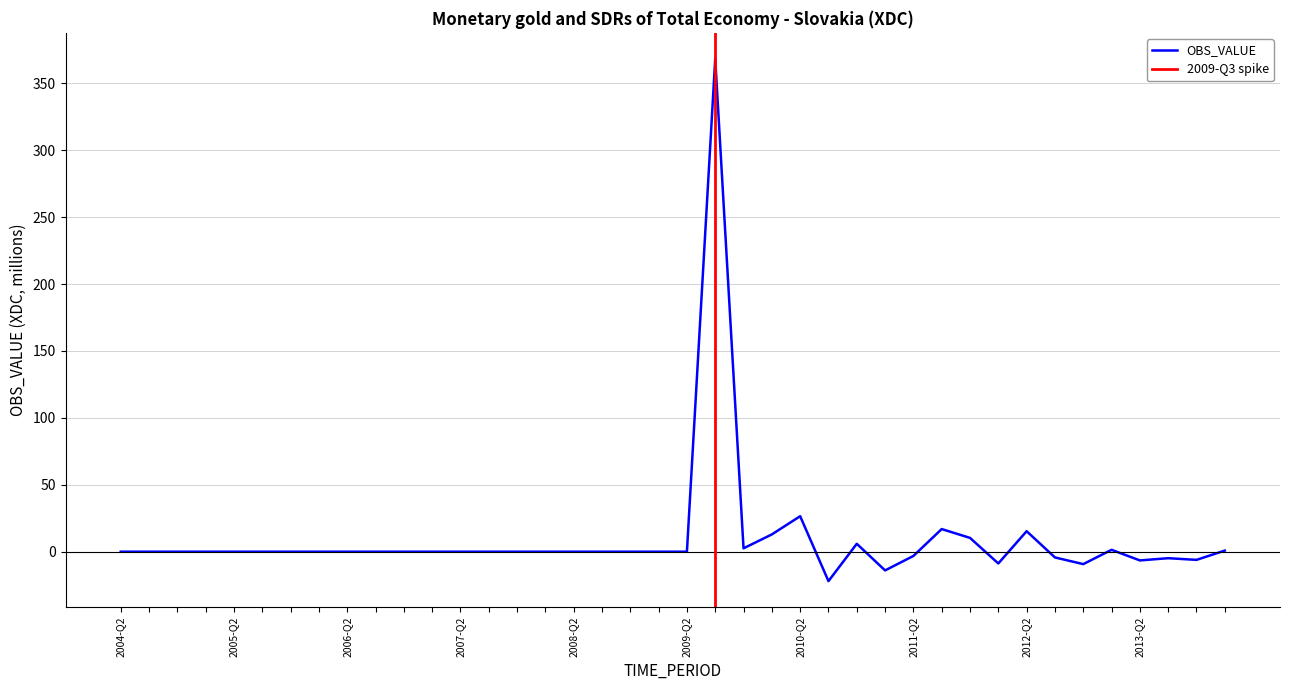

What is the sum of the values at 2011-Q4 and 2010-Q1?

23.2